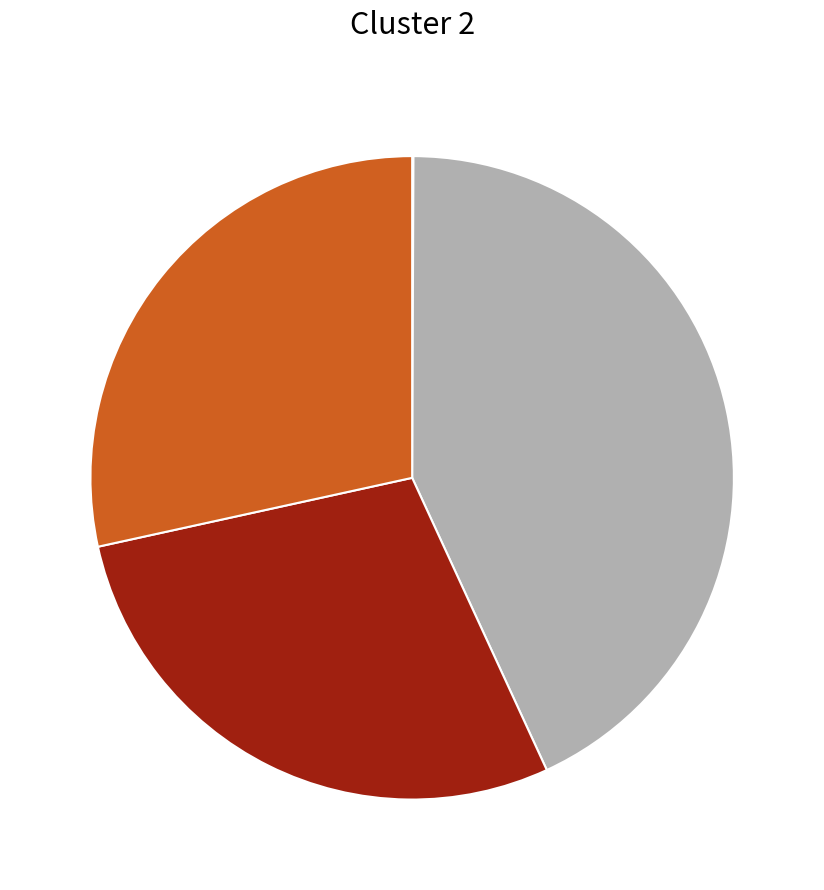

Is there any slice that represents more than half of the pie?

No